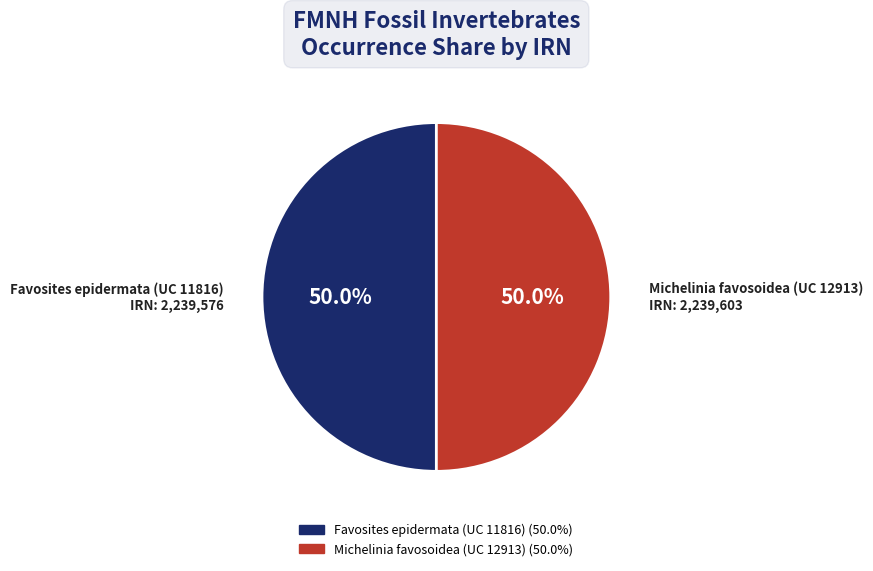

Approximately how many times larger is the value at Favosites epidermata (UC 11816) compared to Michelinia favosoidea (UC 12913)?

1.0